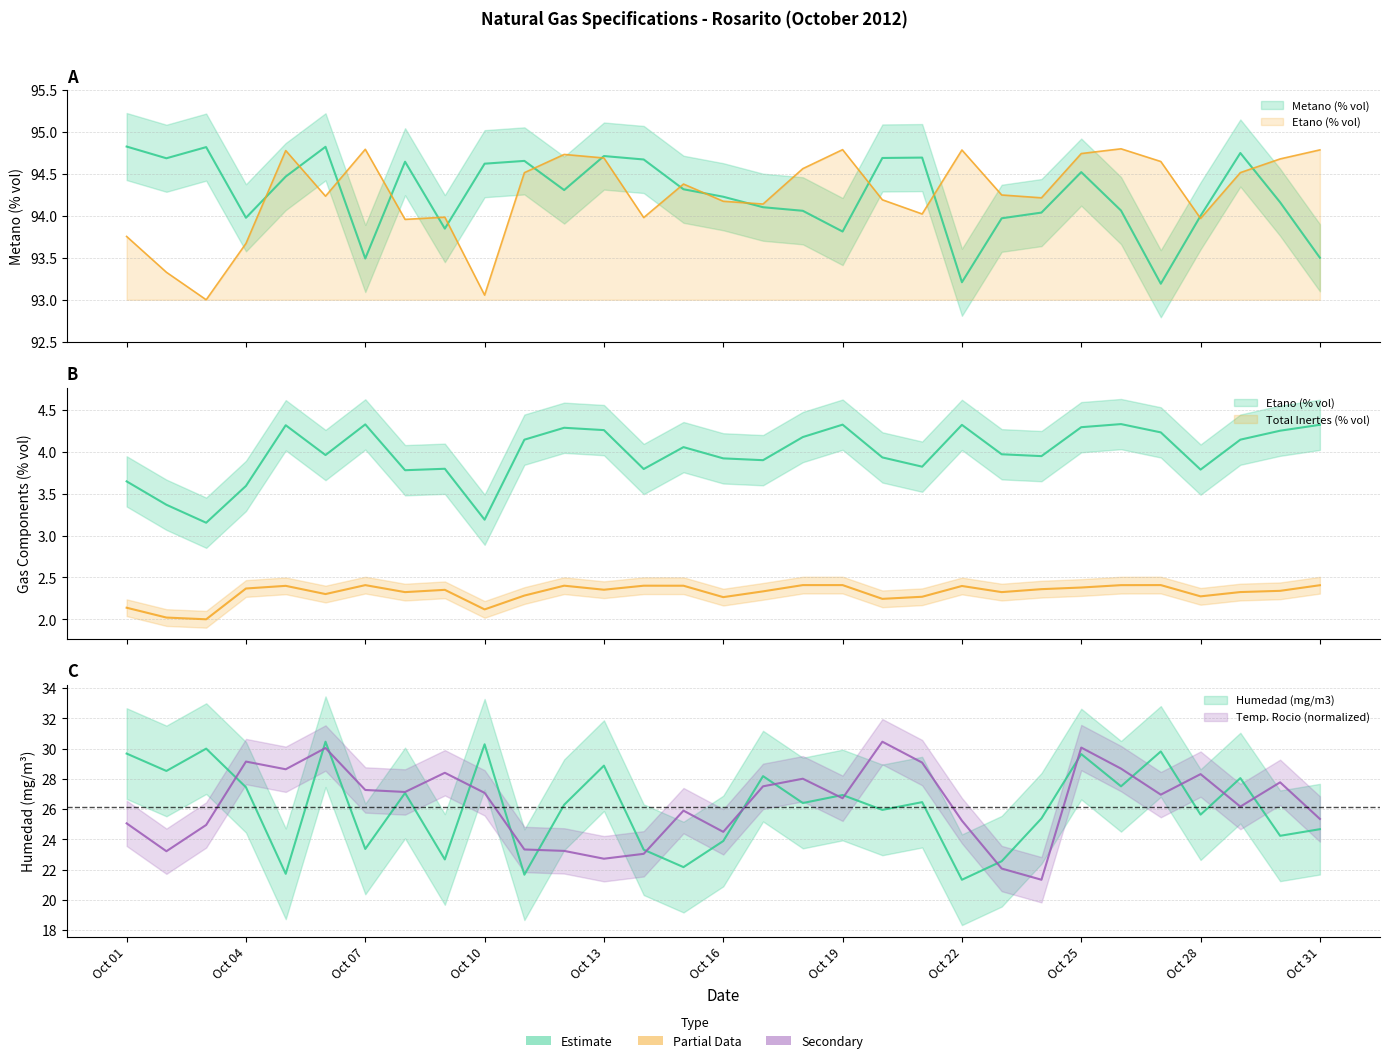

How many interior local valleys does the Etano (% vol) series have?

9